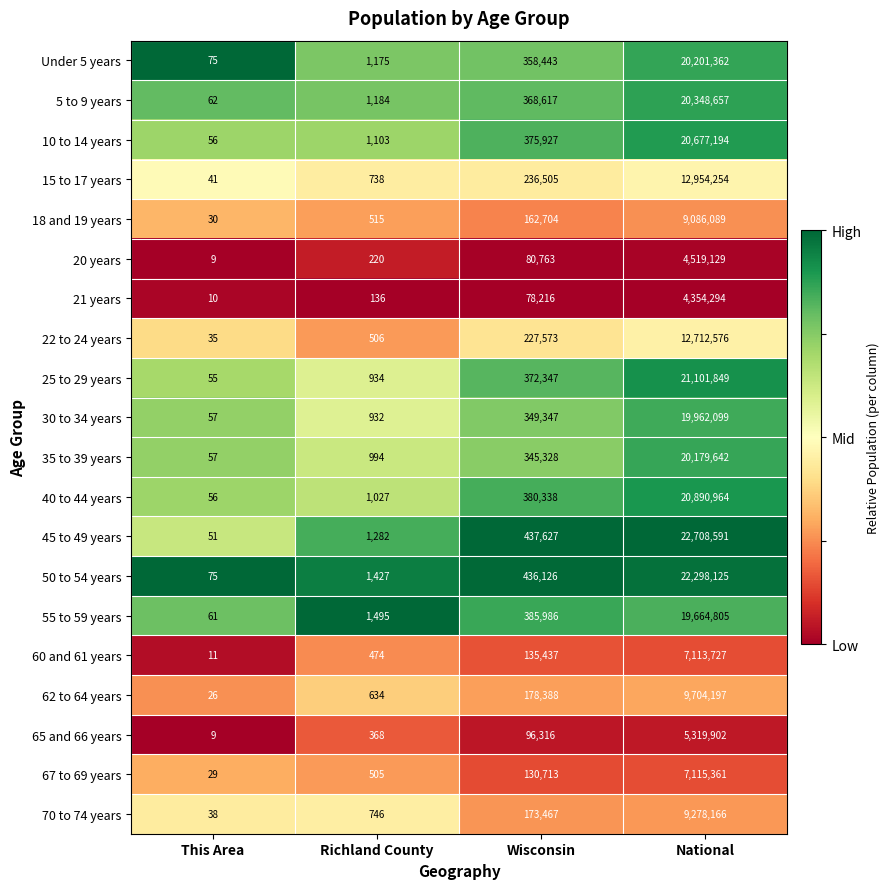

Between This Area and National, which series saw the biggest shift?

45 to 49 years